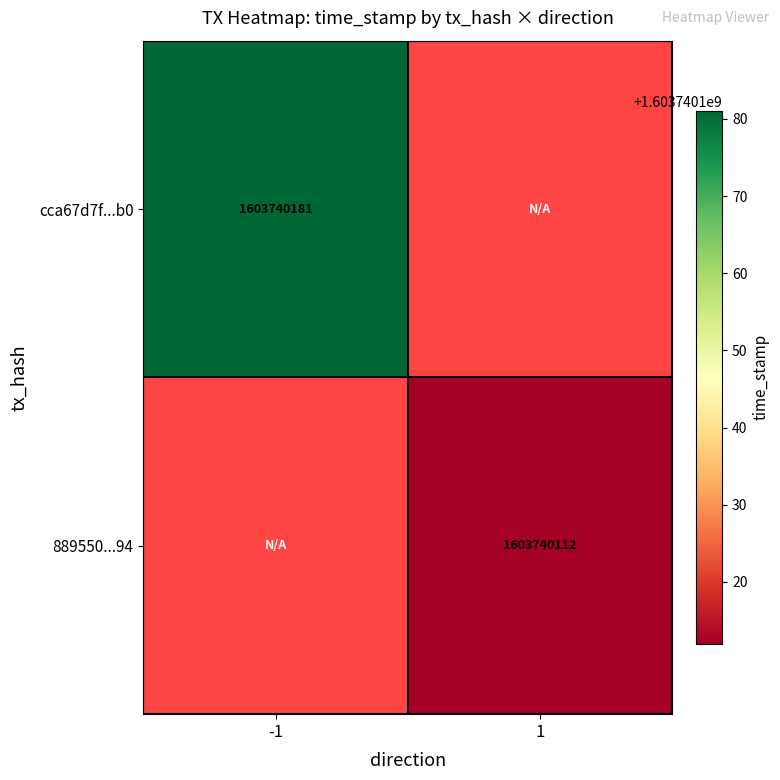

Which category has the highest value across all series?

direction_-1